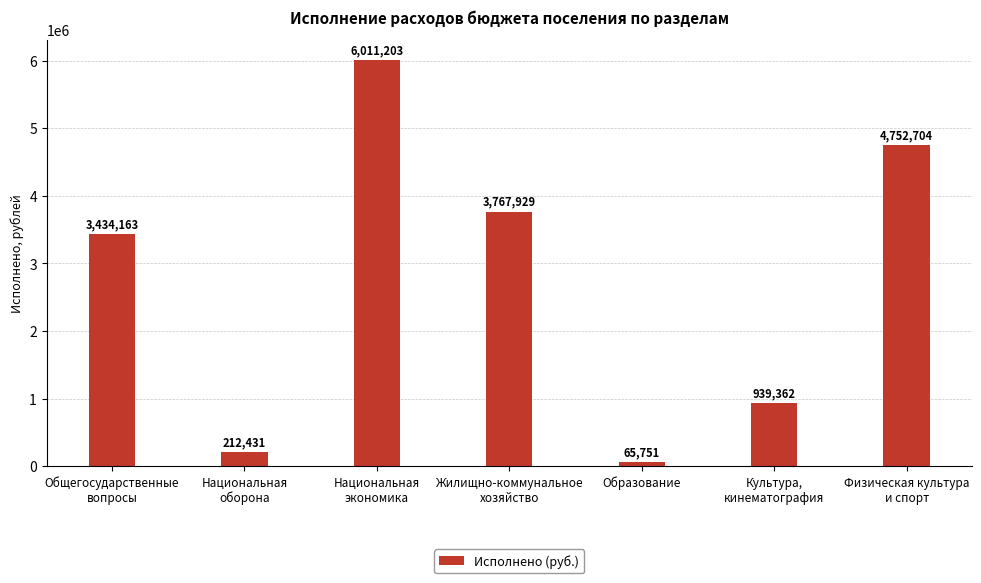

Rank the categories by value from highest to lowest.

Национальная
экономика, Физическая культура
и спорт, Жилищно-коммунальное
хозяйство, Общегосударственные
вопросы, Культура,
кинематография, Национальная
оборона, Образование